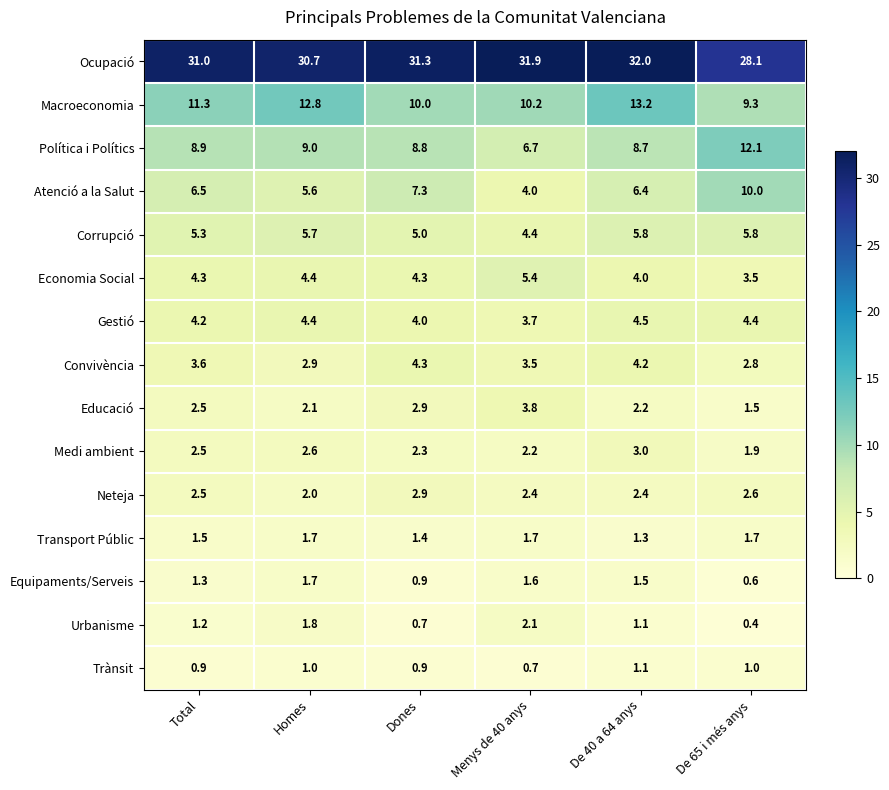

What is the difference between the maximum and minimum values in the Atenció a la Salut series?

6.0